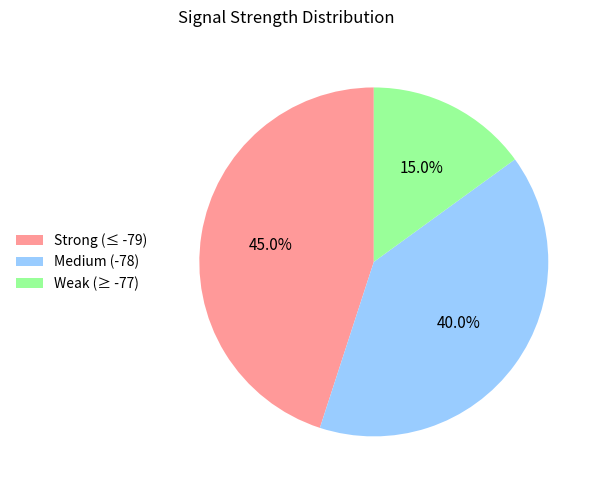

Is there any slice that represents more than half of the pie?

No